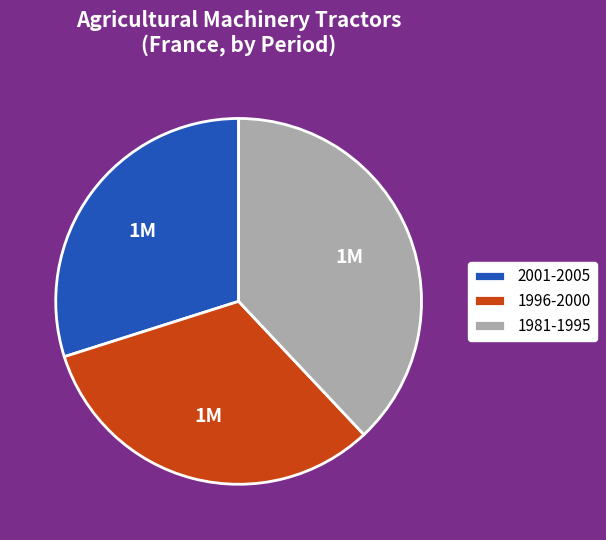

Does any single category account for the majority?

No